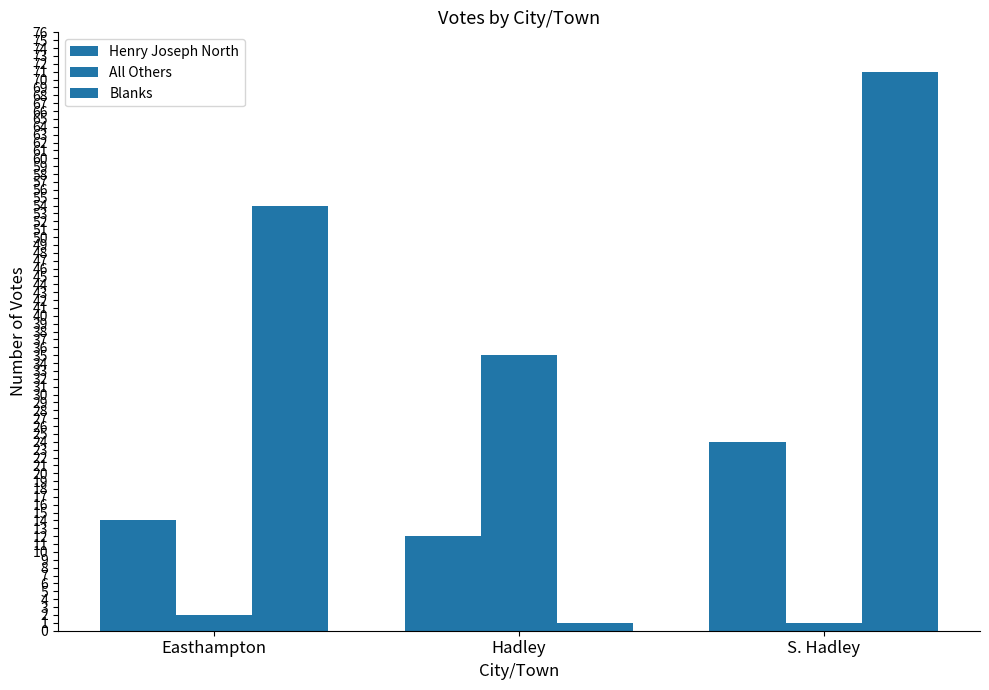

What is the sum of all Blanks values?

126